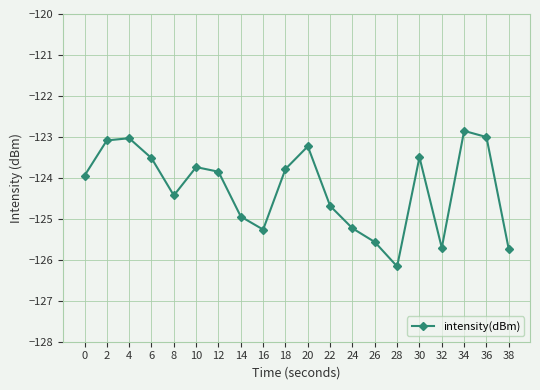

Count the number of categories in the chart.

20